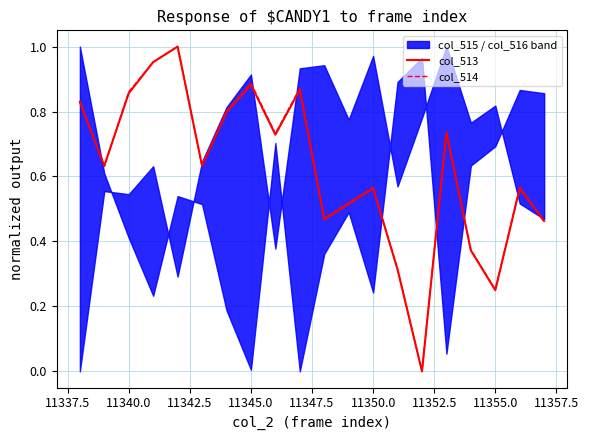

Is it true that col_514 equals 0.3 at 11345.0?

False